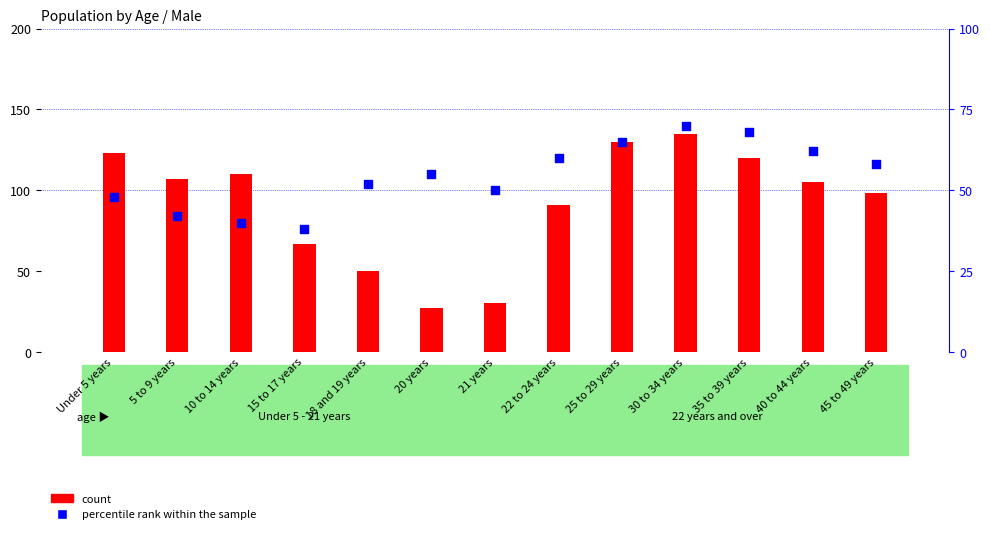

Which series has the widest spread of Y values?

count